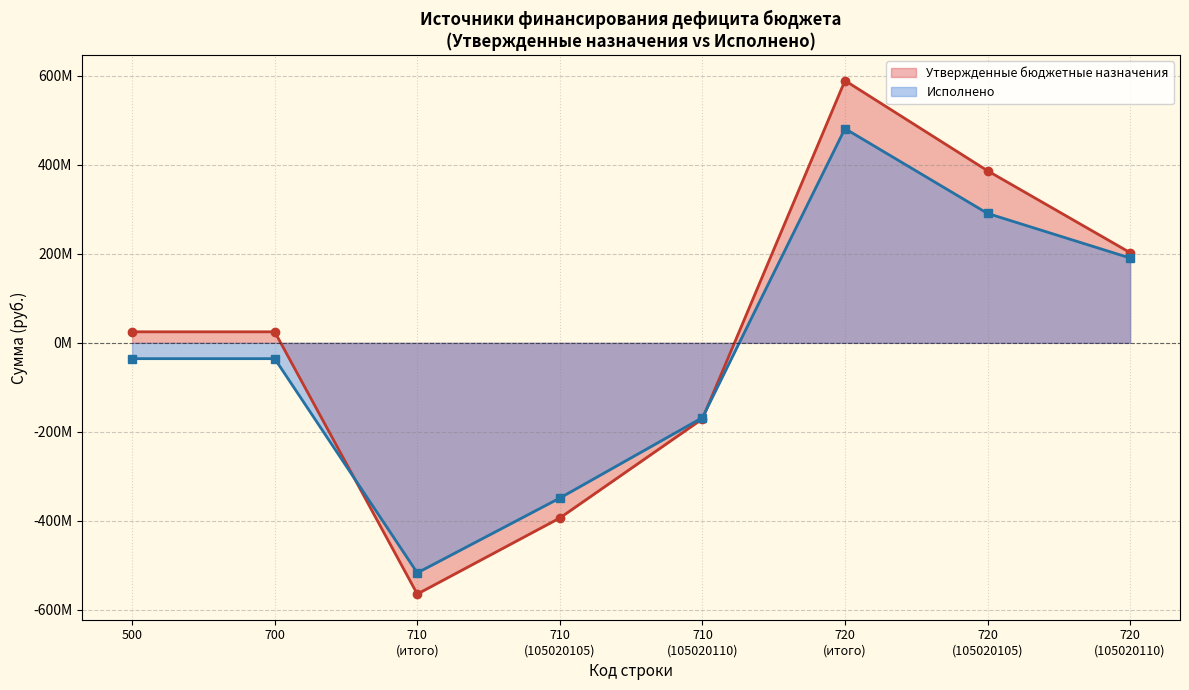

What value does the Утвержденные бюджетные назначения series have at 720_1?

589178662.8